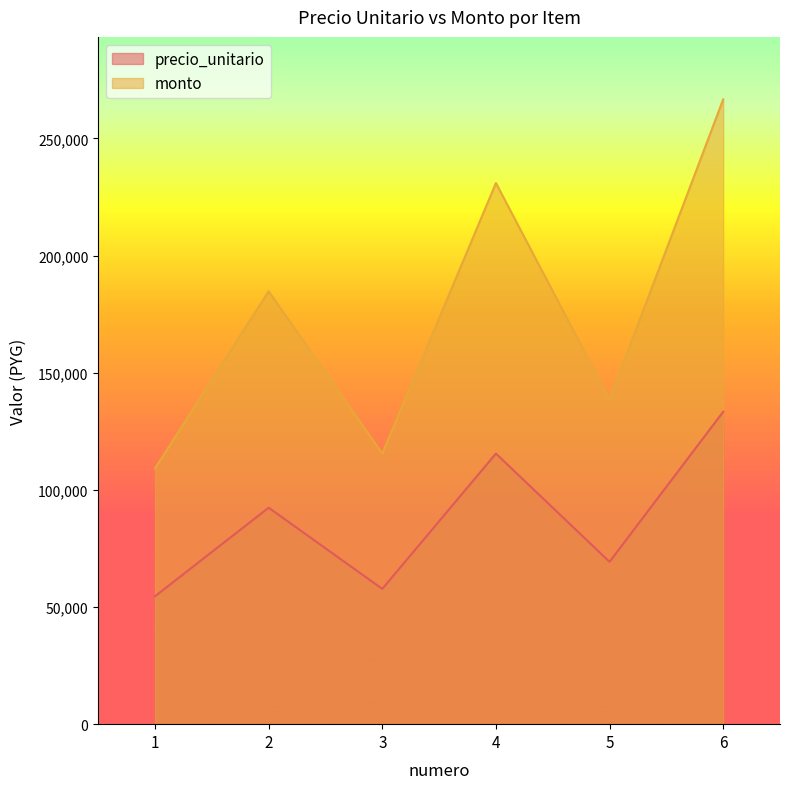

Between 2 and 4, which series saw the biggest shift?

monto